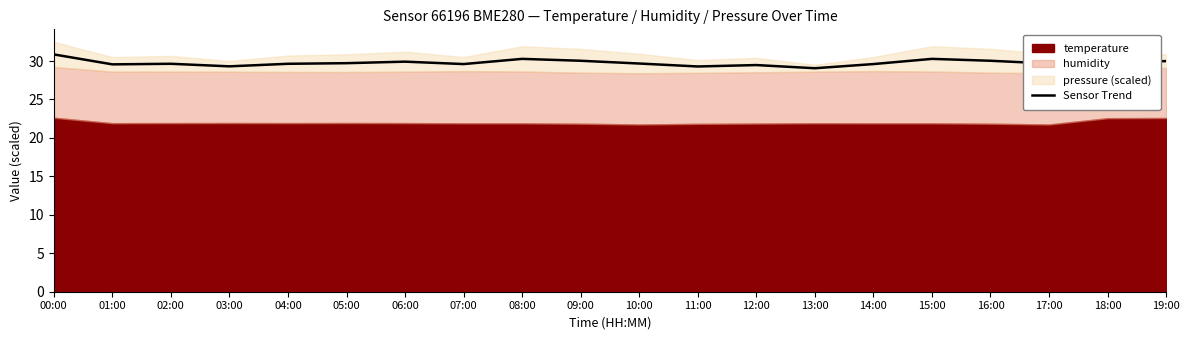

Reading left to right, extract all data points from this chart.

00:00=30.9	01:00=29.6	02:00=29.6	03:00=29.3	04:00=29.6	05:00=29.7	06:00=29.9	07:00=29.6	08:00=30.3	09:00=30.0	10:00=29.7	11:00=29.3	12:00=29.5	13:00=29.1	14:00=29.6	15:00=30.3	16:00=30.0	17:00=29.7	18:00=29.8	19:00=30.0